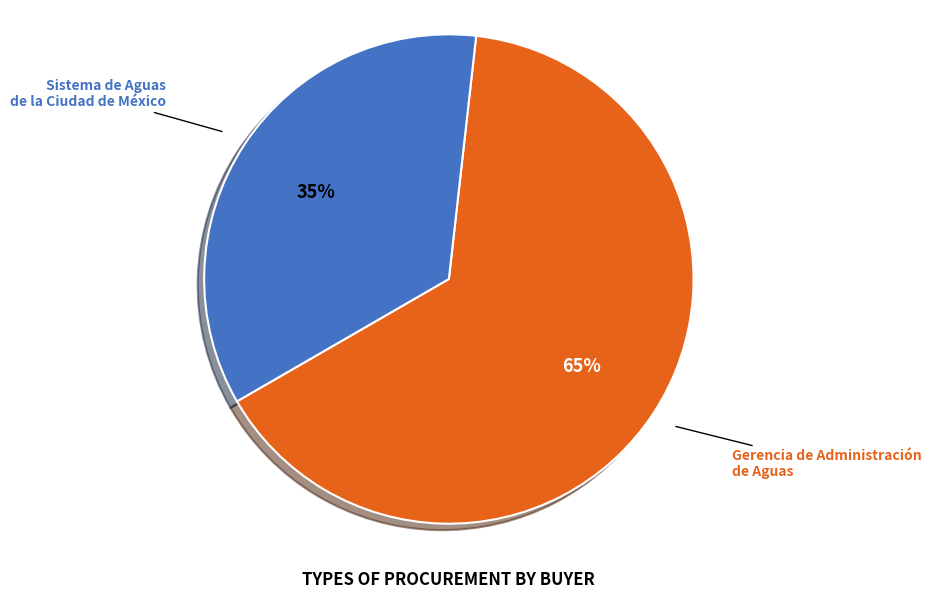

To the nearest percent, what is the average slice percentage?

50%